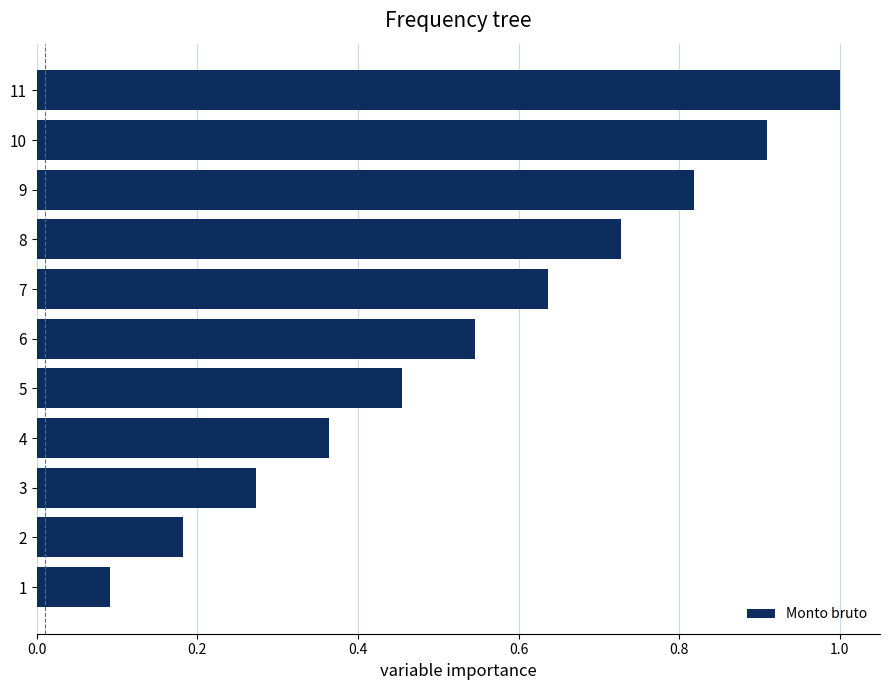

What is the sum of all values?

6.0